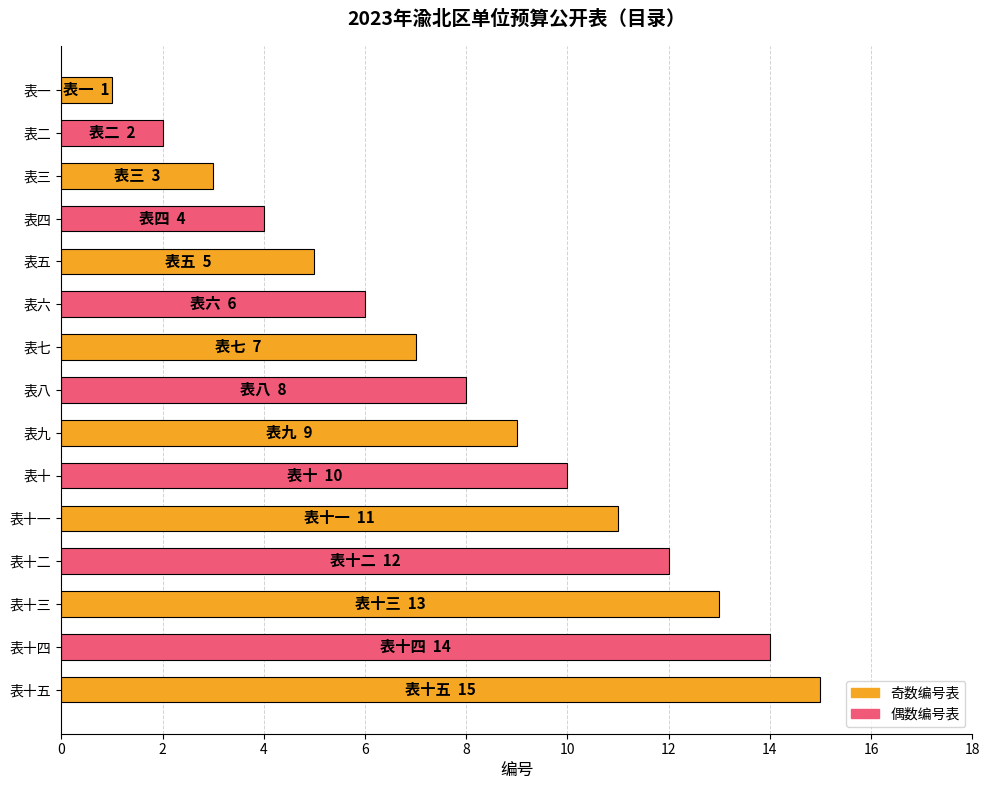

List the labels in order of value, largest first.

表十五, 表十四, 表十三, 表十二, 表十一, 表十, 表九, 表八, 表七, 表六, 表五, 表四, 表三, 表二, 表一